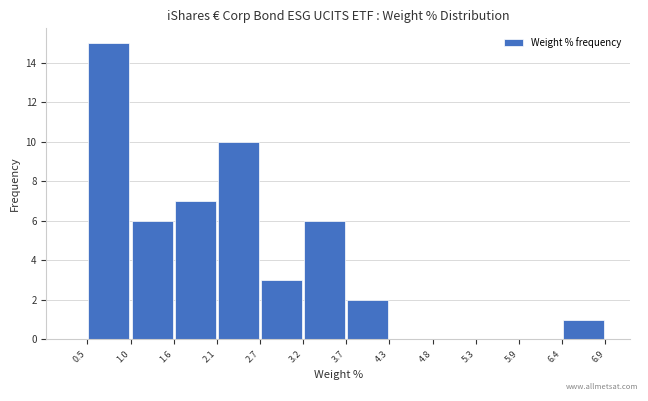

Over which range of the x-axis is the bar tallest?

0.5 to 1.0